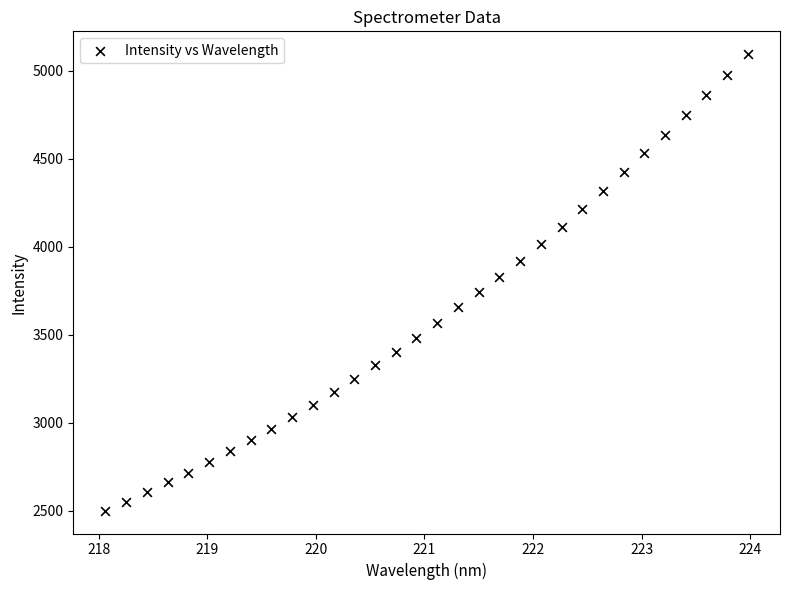

What is the range of X values (max minus min)?

5.9